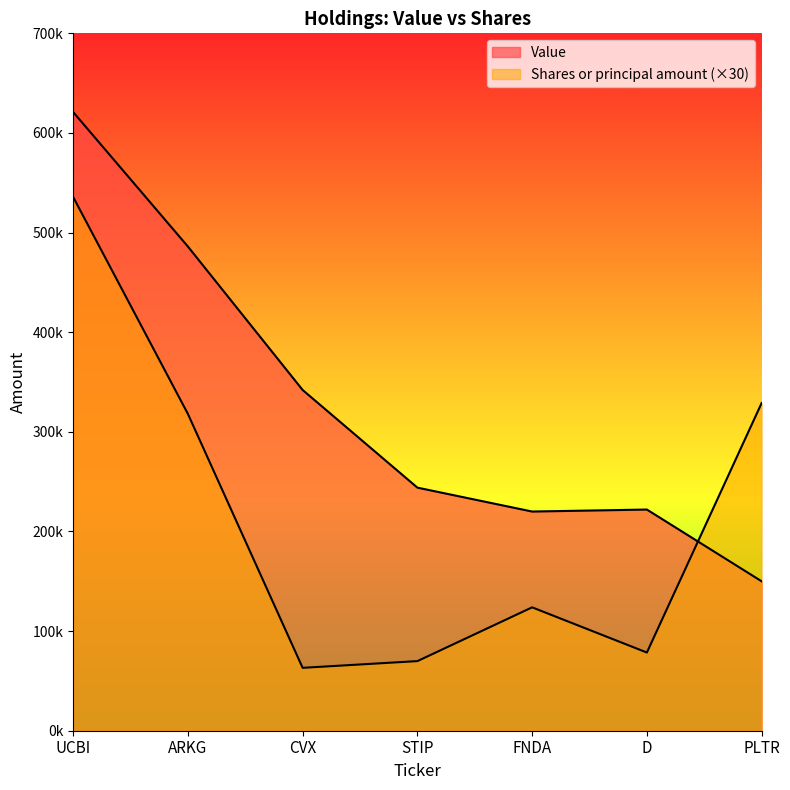

What is the value of the Shares or principal amount point at the 7th from the left?

328890